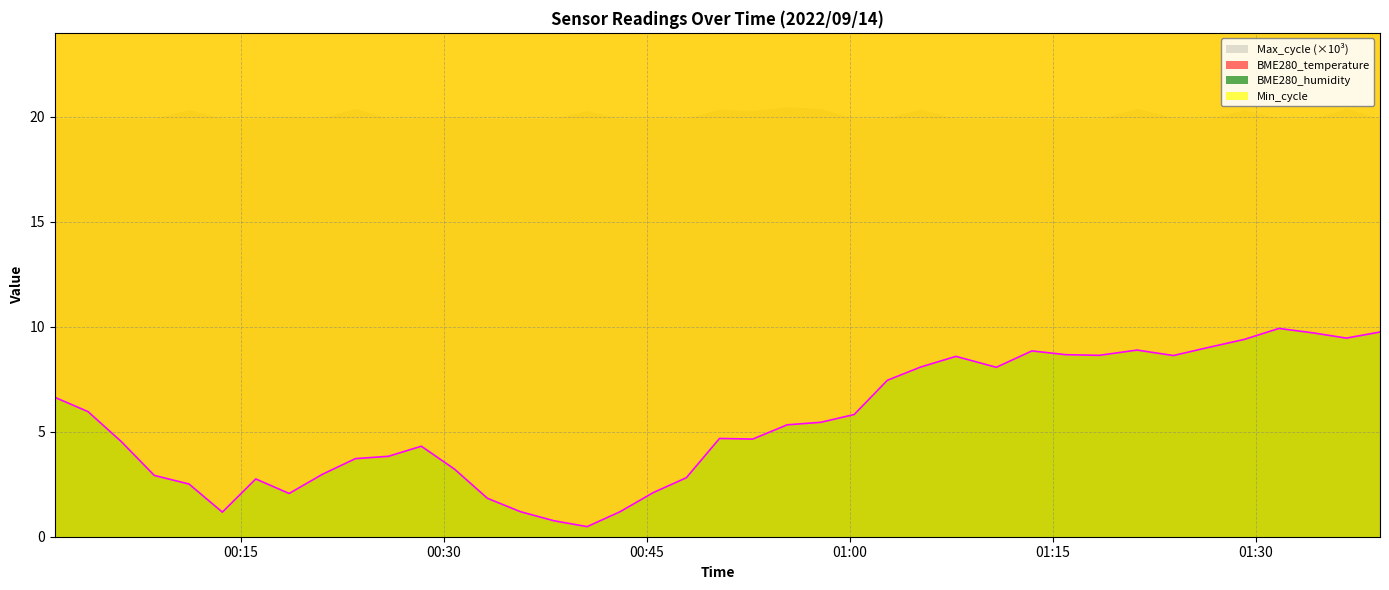

Reading left to right, list all the values displayed in this chart.

BME280_temperature: 59.6	60.7	62.5	66.1	67.8	68.7	67.1	66.5	66.1	62.0	63.3	61.5	64.8	66.2	68.9	69.5	70.0	68.1	65.6	64.2	61.2	60.7	60.2	60.8	59.0	57.0	56.0	54.5	54.5	54.1	54.9	55.1	55.0	54.5	55.0	53.9	54.3	53.9	53.9	53.5
BME280_humidity: 6.6	6.0	4.5	2.9	2.5	1.2	2.8	2.1	3.0	3.7	3.8	4.3	3.2	1.8	1.2	0.8	0.5	1.2	2.1	2.8	4.7	4.7	5.3	5.5	5.8	7.5	8.1	8.6	8.1	8.8	8.7	8.6	8.9	8.6	9.0	9.4	9.9	9.7	9.5	9.8